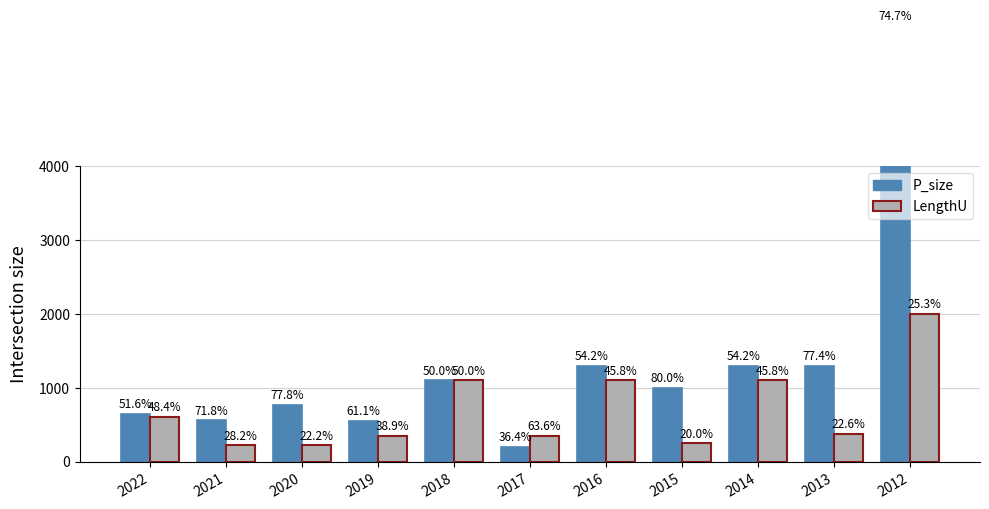

What is the total value across all series at 2015?

1250